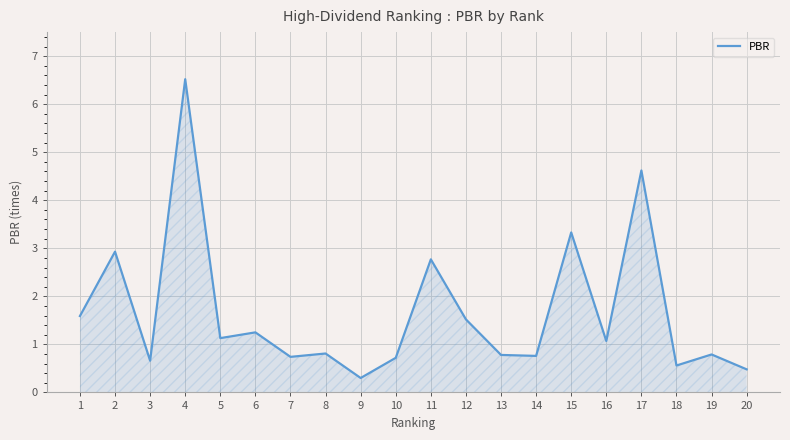

The chart shows a value of 0.8 at 14. True or false?

True